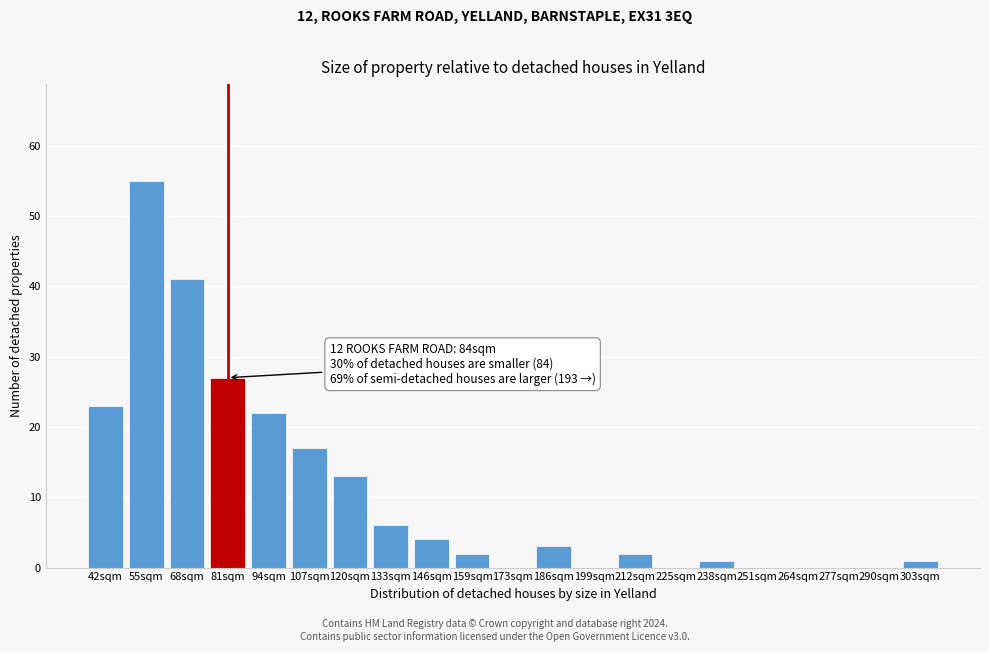

Reading left to right, what are all the values shown in this chart?

42sqm=23	55sqm=55	68sqm=41	81sqm=27	94sqm=22	107sqm=17	120sqm=13	133sqm=6	146sqm=4	159sqm=2	173sqm=0	186sqm=3	199sqm=0	212sqm=2	225sqm=0	238sqm=1	251sqm=0	264sqm=0	277sqm=0	290sqm=0	303sqm=1